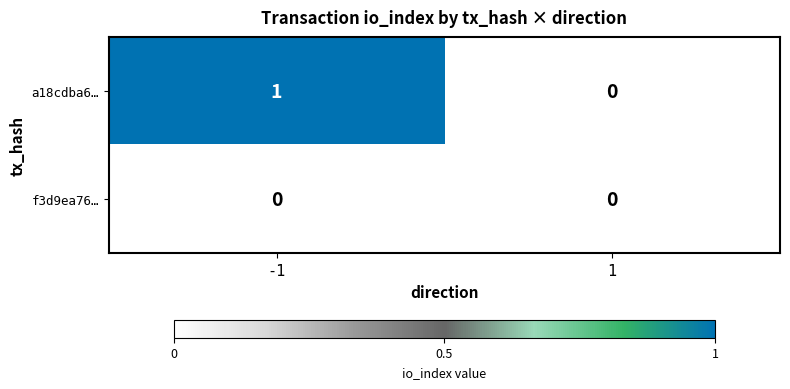

How many distinct data groups are displayed?

2